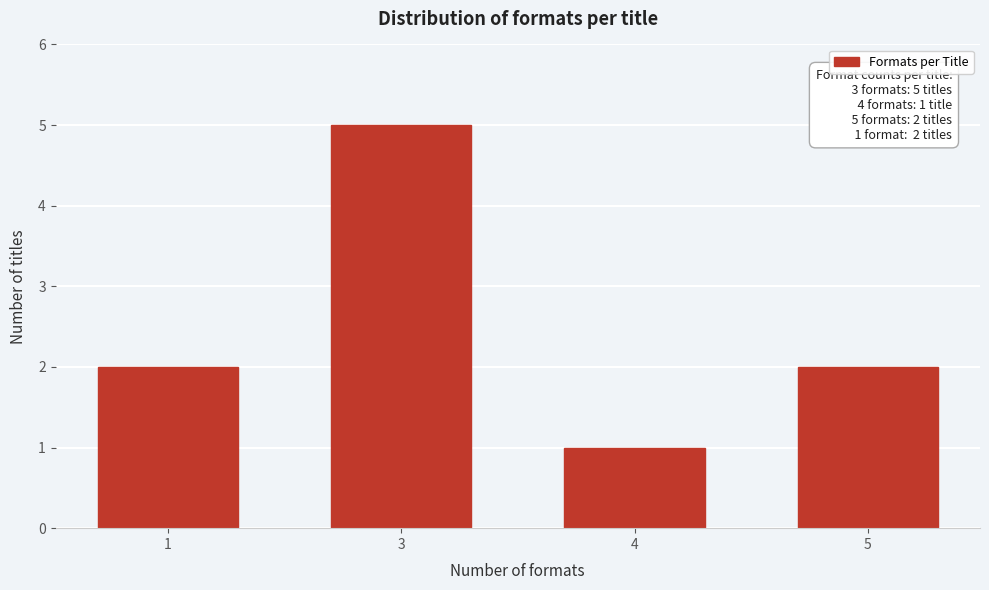

Reading left to right, list all the values displayed in this chart.

2	5	1	2